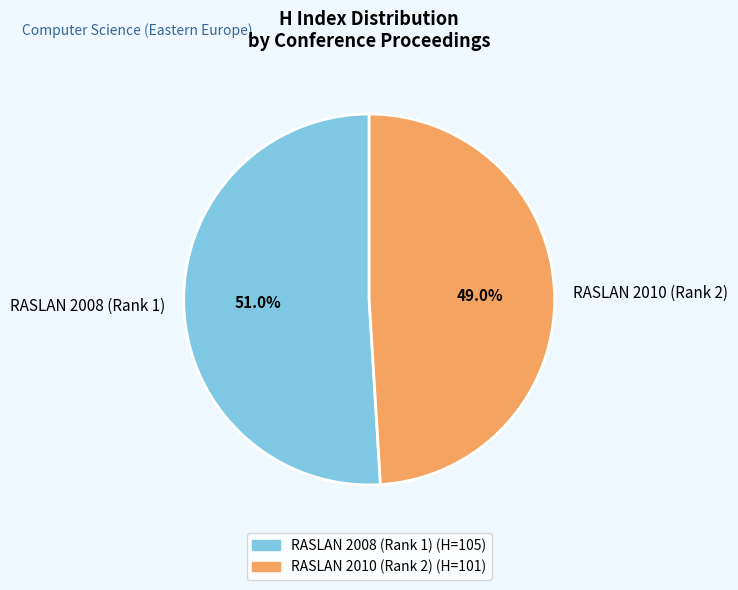

What percentage do RASLAN 2010 (Rank 2) and RASLAN 2008 (Rank 1) together represent?

100.0%